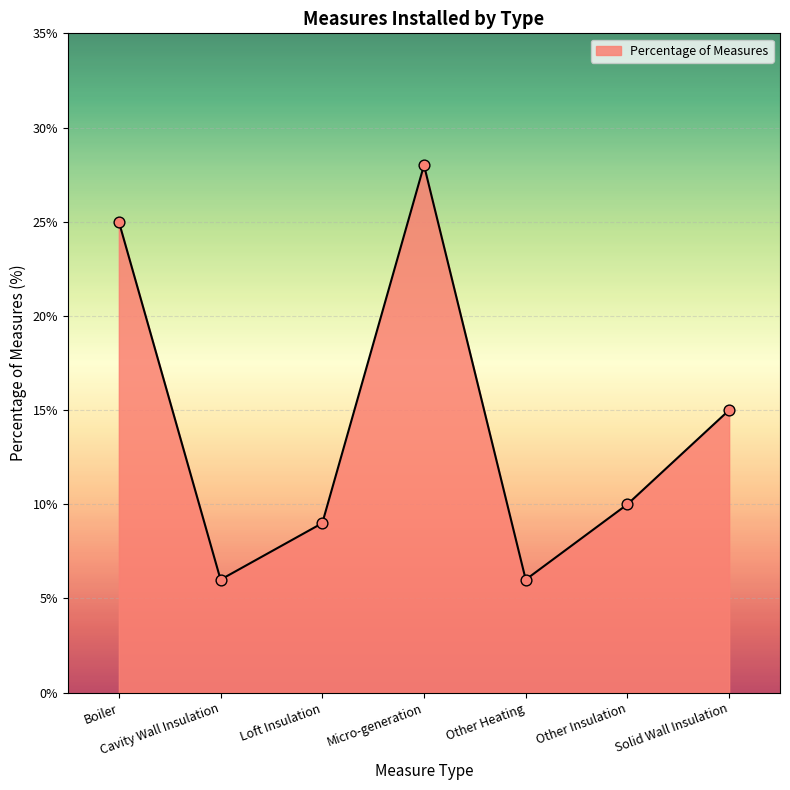

What is the ratio of the value at Solid Wall Insulation to the value at Micro-generation?

0.5